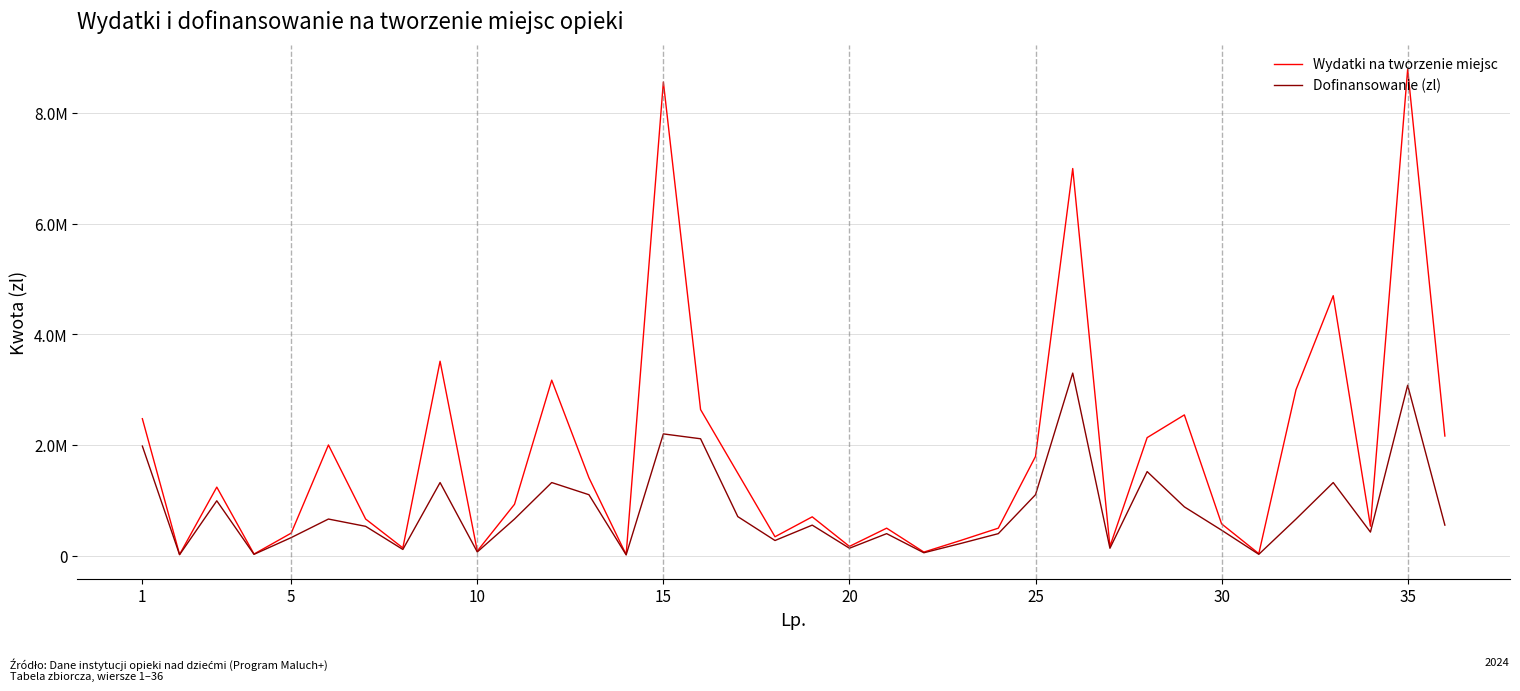

Which series has the largest total across all categories?

Wydatki na tworzenie miejsc